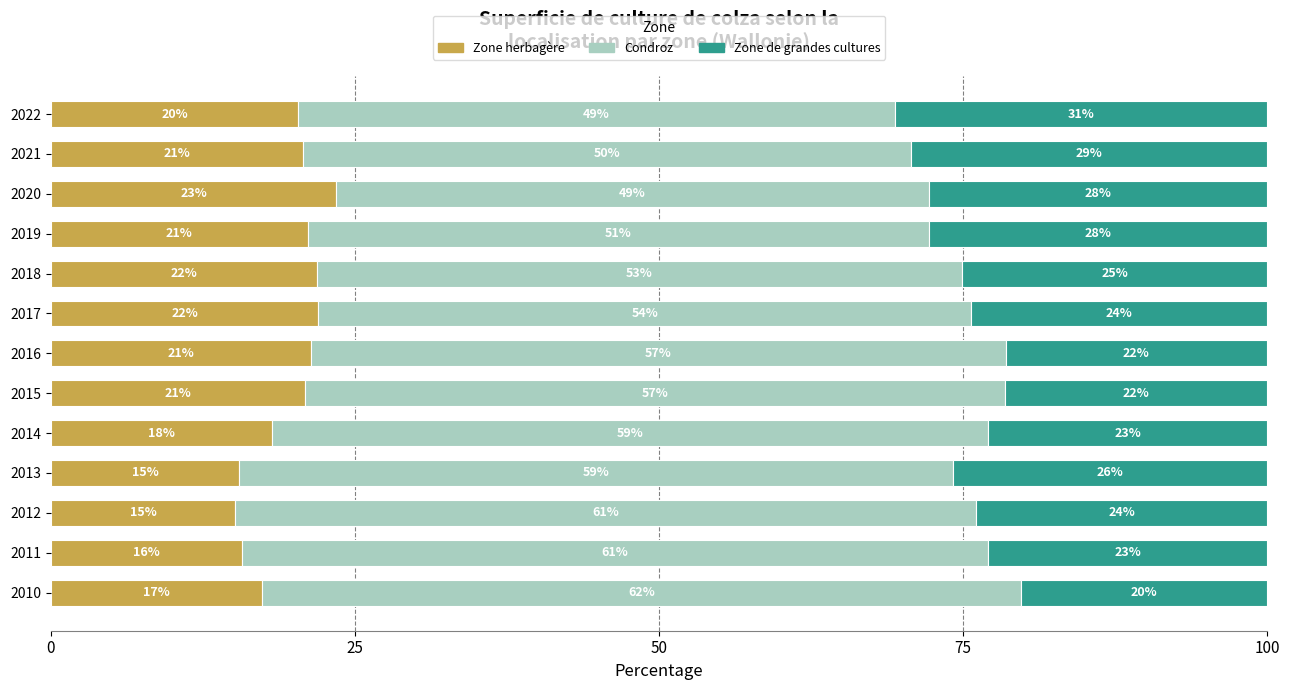

Is it true that Zone herbagère equals 21.1 at 2019?

True